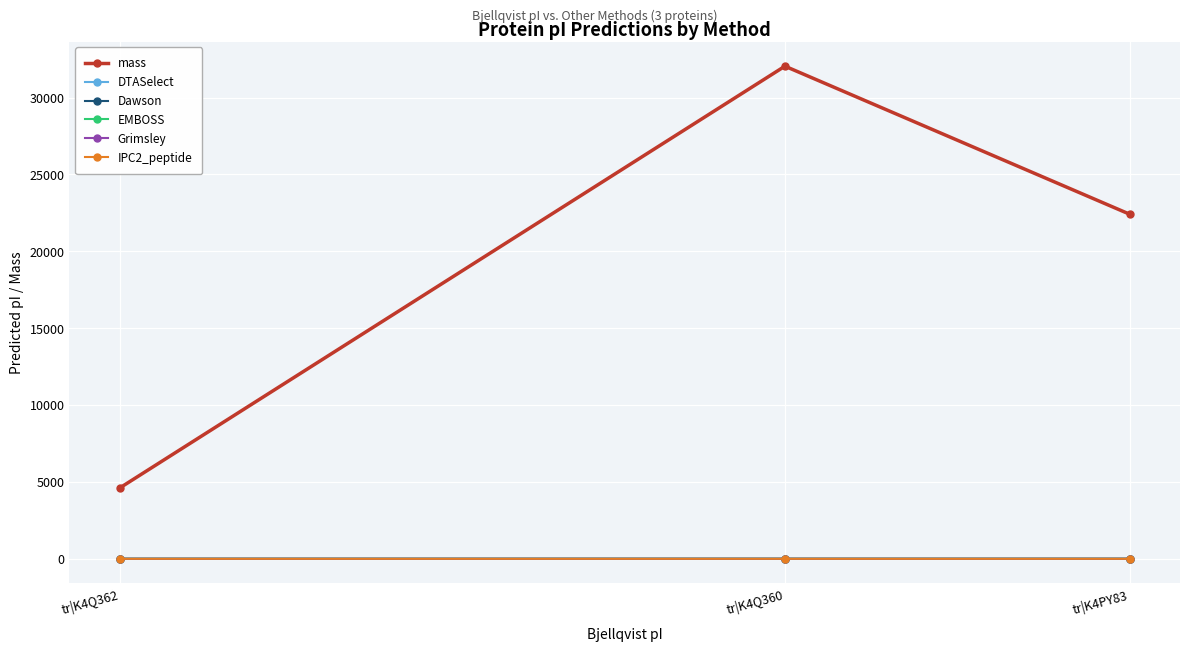

The EMBOSS series shows 8.5 at tr|K4PY83. True or false?

True